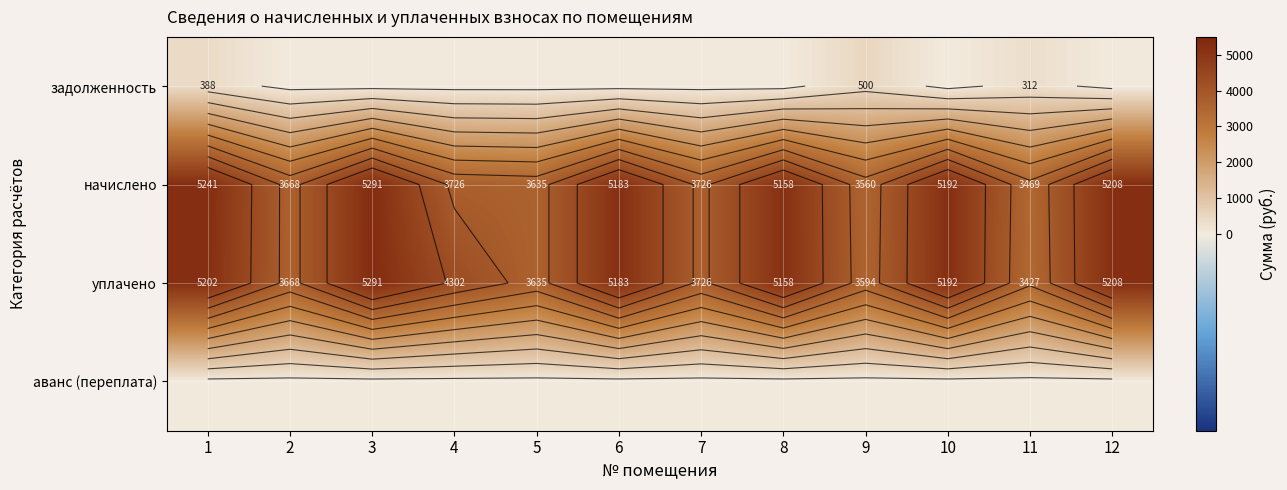

At which category is the sum across all series the highest?

1